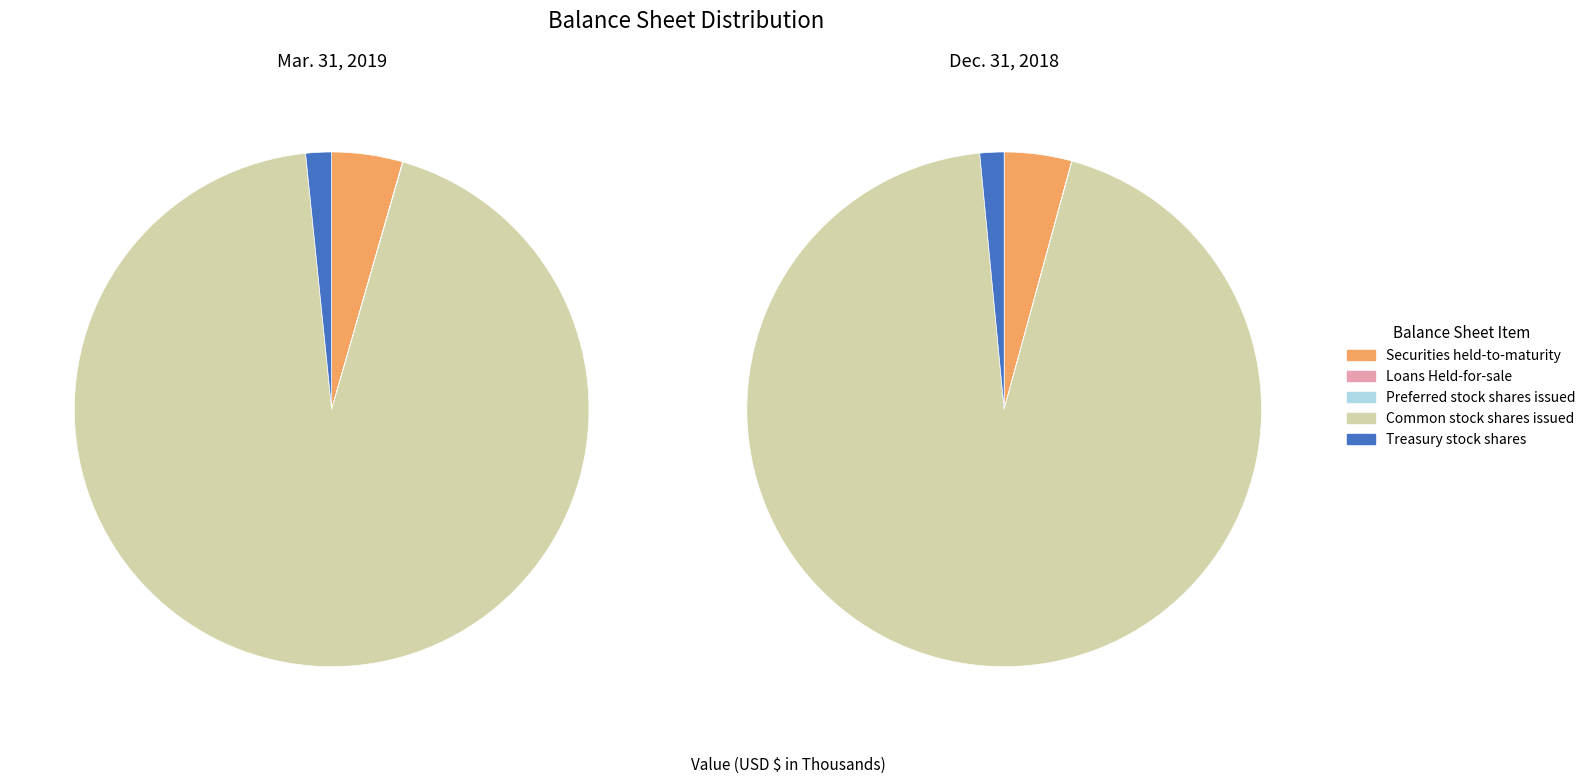

To the nearest percent, what is the average slice percentage?

20%